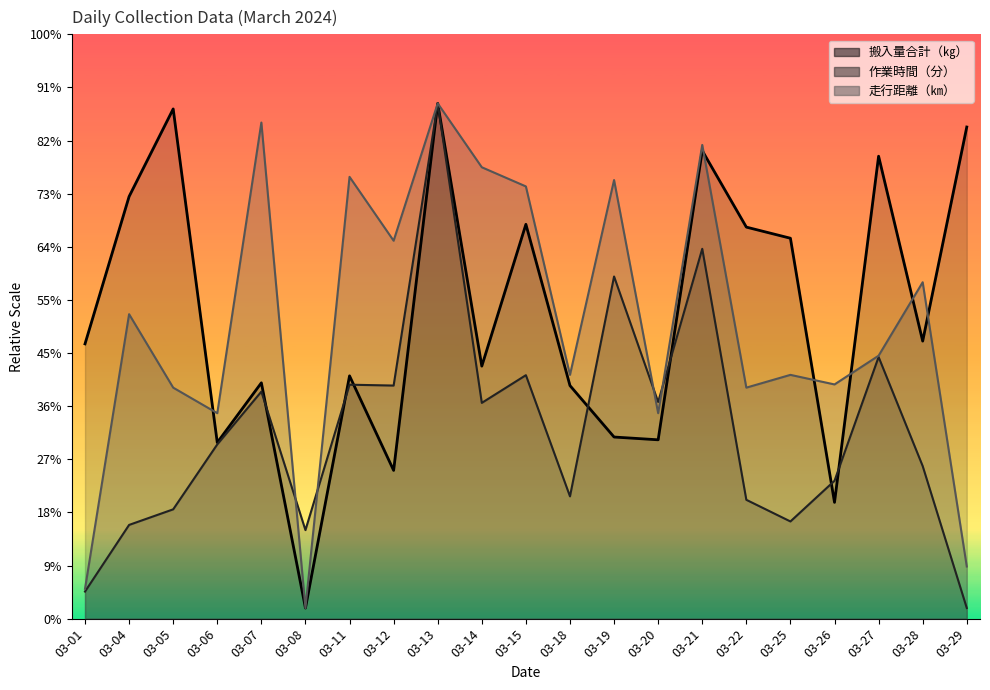

True or false: 搬入量合計（㎏） has a value of 7370.8 at 03-22.

True